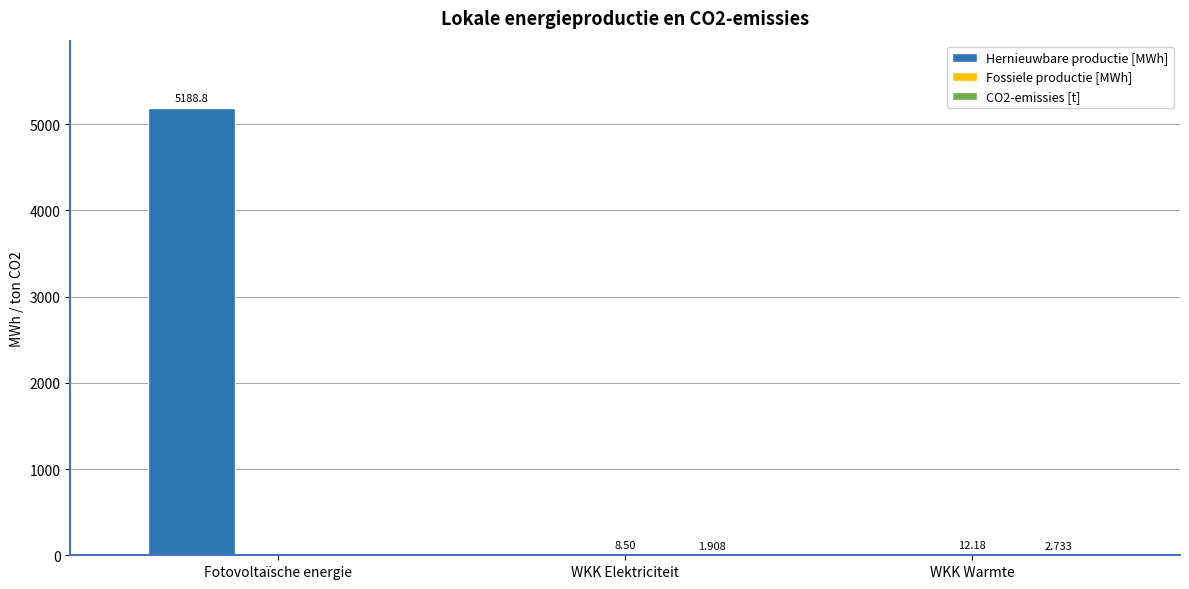

Which series has the largest total across all categories?

Hernieuwbare productie [MWh]